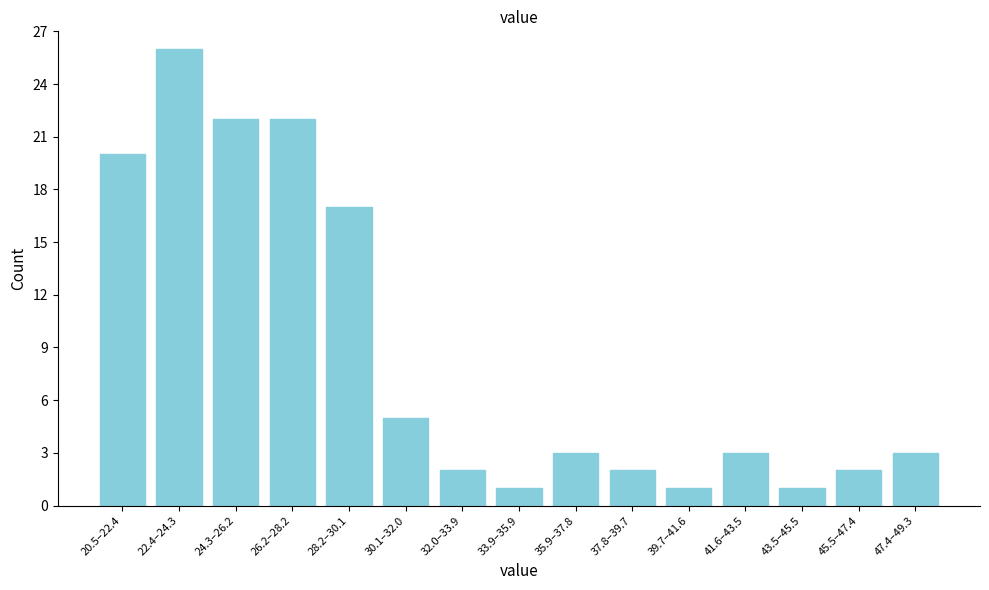

Reading right to left, transcribe all the data shown in this chart.

3	2	1	3	1	2	3	1	2	5	17	22	22	26	20